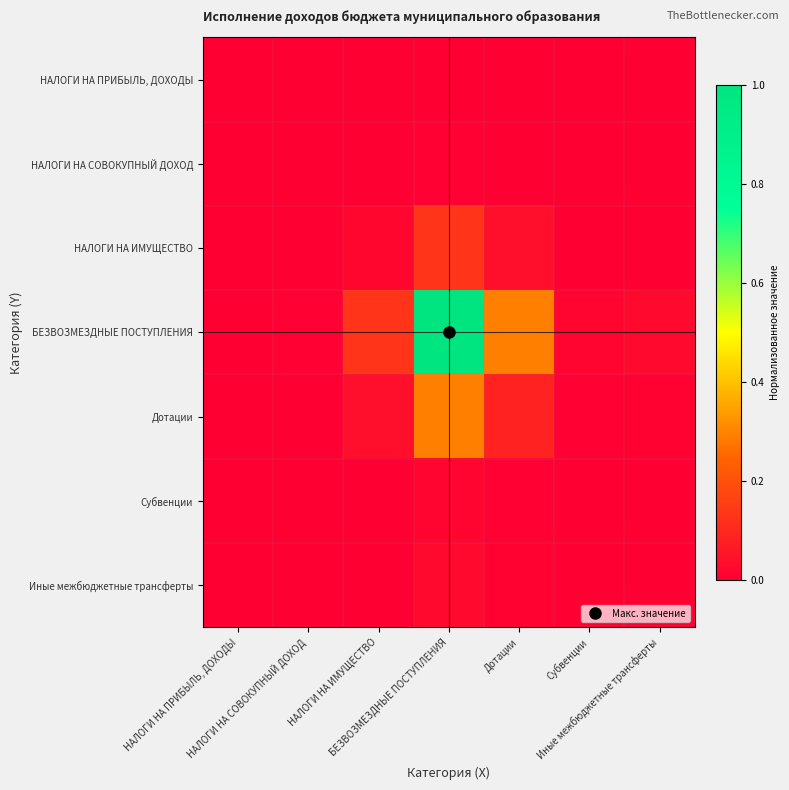

Which series has the largest total across all categories?

БЕЗВОЗМЕЗДНЫЕ ПОСТУПЛЕНИЯ